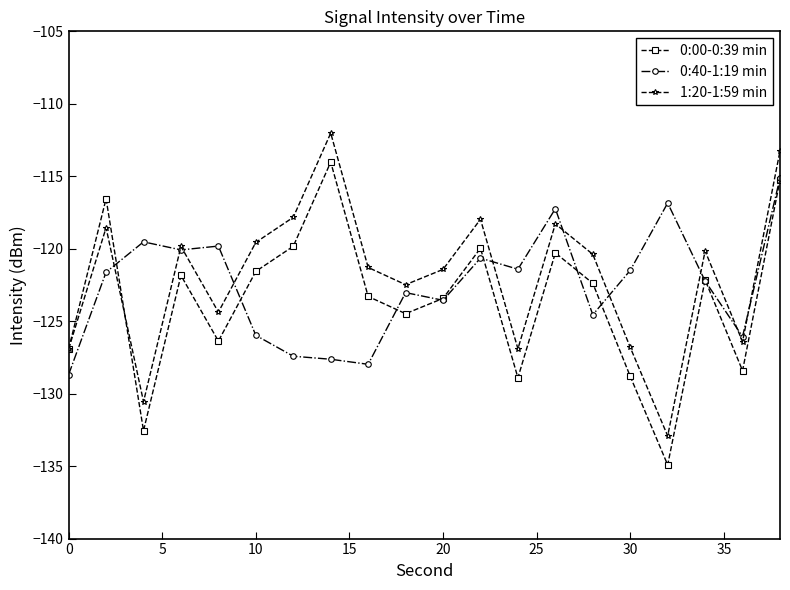

At how many categories does at least one series exceed -124?

18